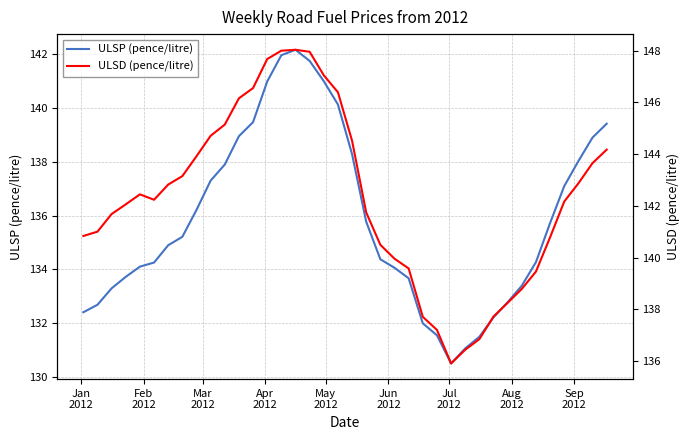

True or false: ULSP (pence/litre) and ULSD (pence/litre) intersect in this chart.

False